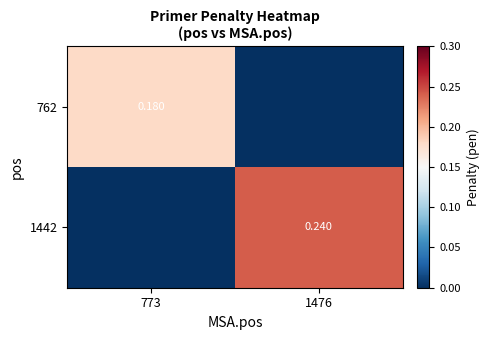

The value of 1442 at 773 is 0.1. True or false?

False